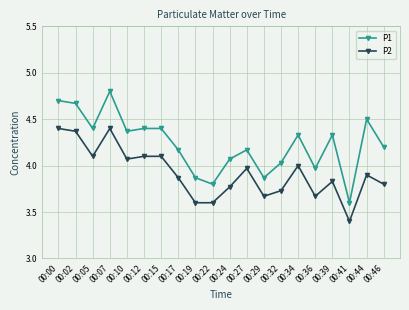

What is the sum of all P1 values?

84.7